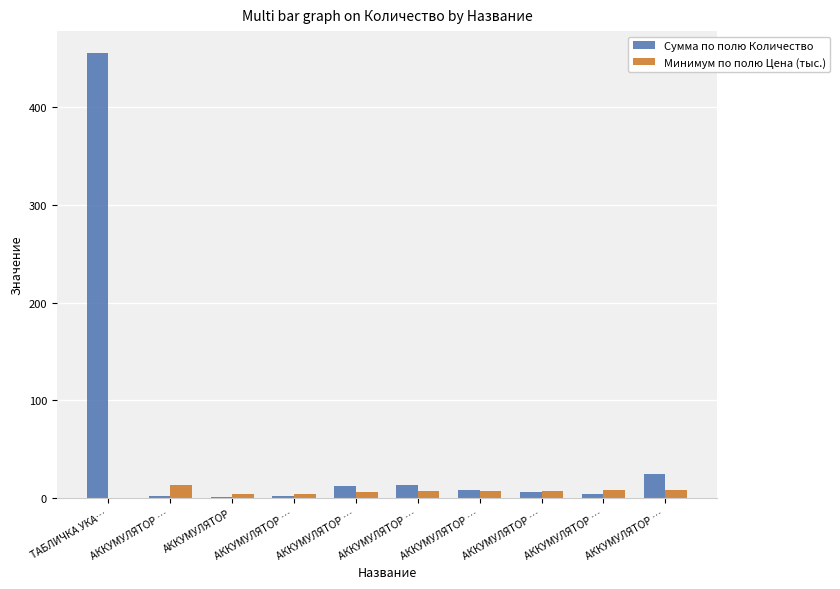

Reading left to right, what are all the values shown in this chart?

Сумма по полю Количество: 455.0	2.0	1.0	2.0	13.0	14.0	8.0	6.0	4.0	25.0
Минимум по полю Цена (тыс.): 0.0	13.6	4.3	4.5	6.3	7.2	7.0	7.0	8.6	8.7